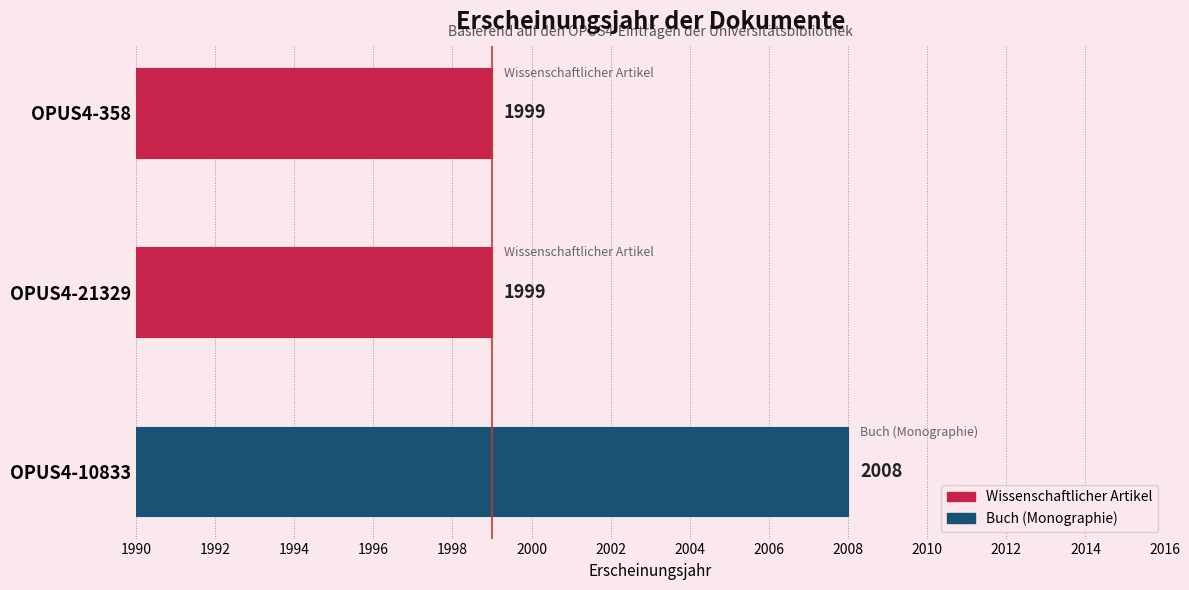

Reading left to right, transcribe all the data shown in this chart.

1999	1999	2008